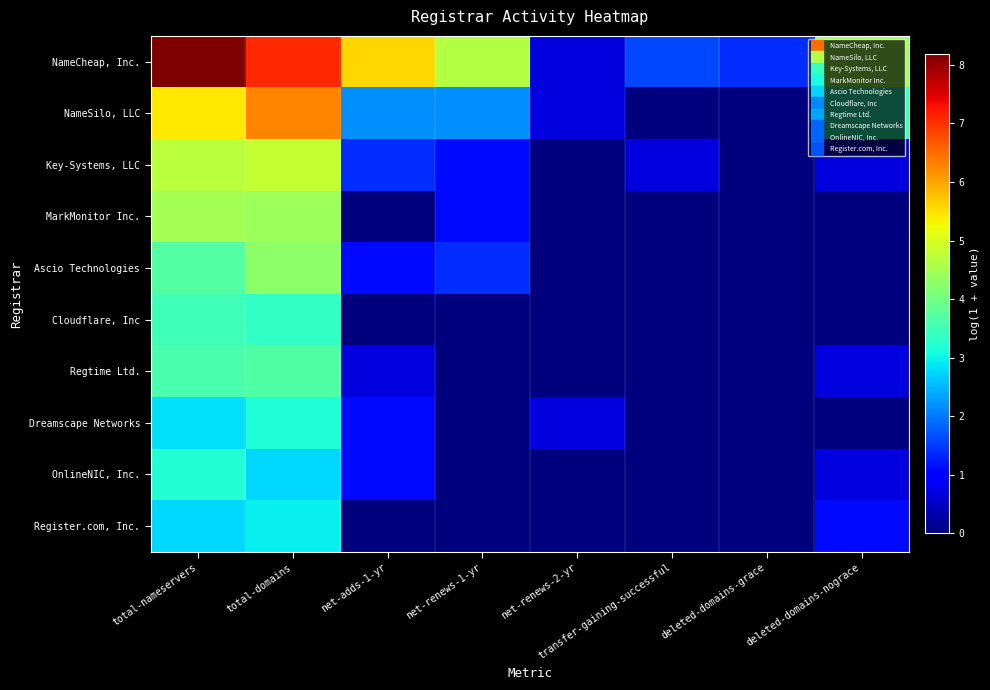

Rank the series at total-nameservers from lowest to highest value.

Register.com, Inc., Dreamscape Networks, OnlineNIC, Inc., Cloudflare, Inc, Regtime Ltd., Ascio Technologies, MarkMonitor Inc., Key-Systems, LLC, NameSilo, LLC, NameCheap, Inc.